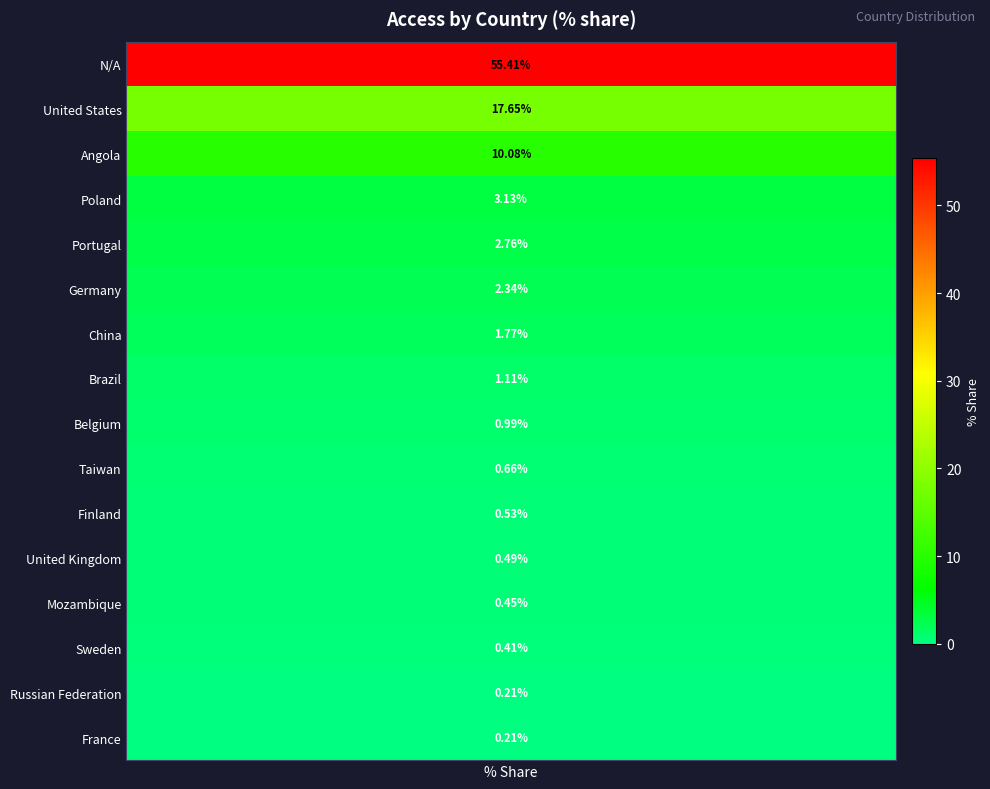

How many values are below 1?

8